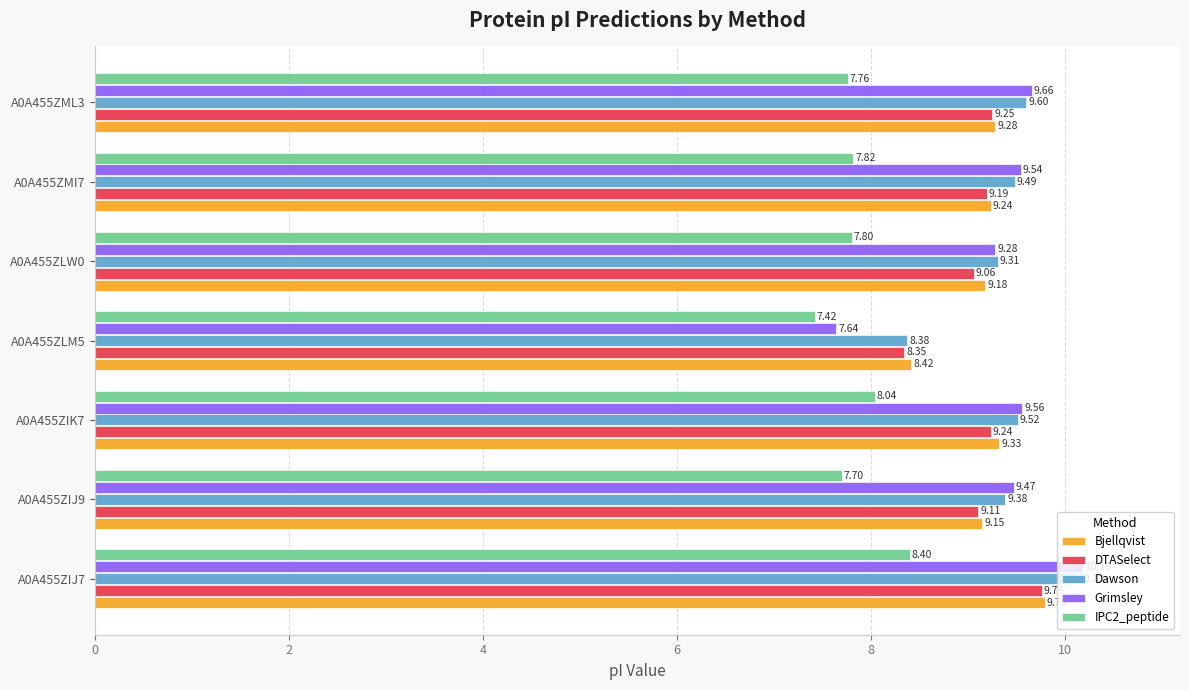

Which series has the largest range (max minus min)?

Grimsley